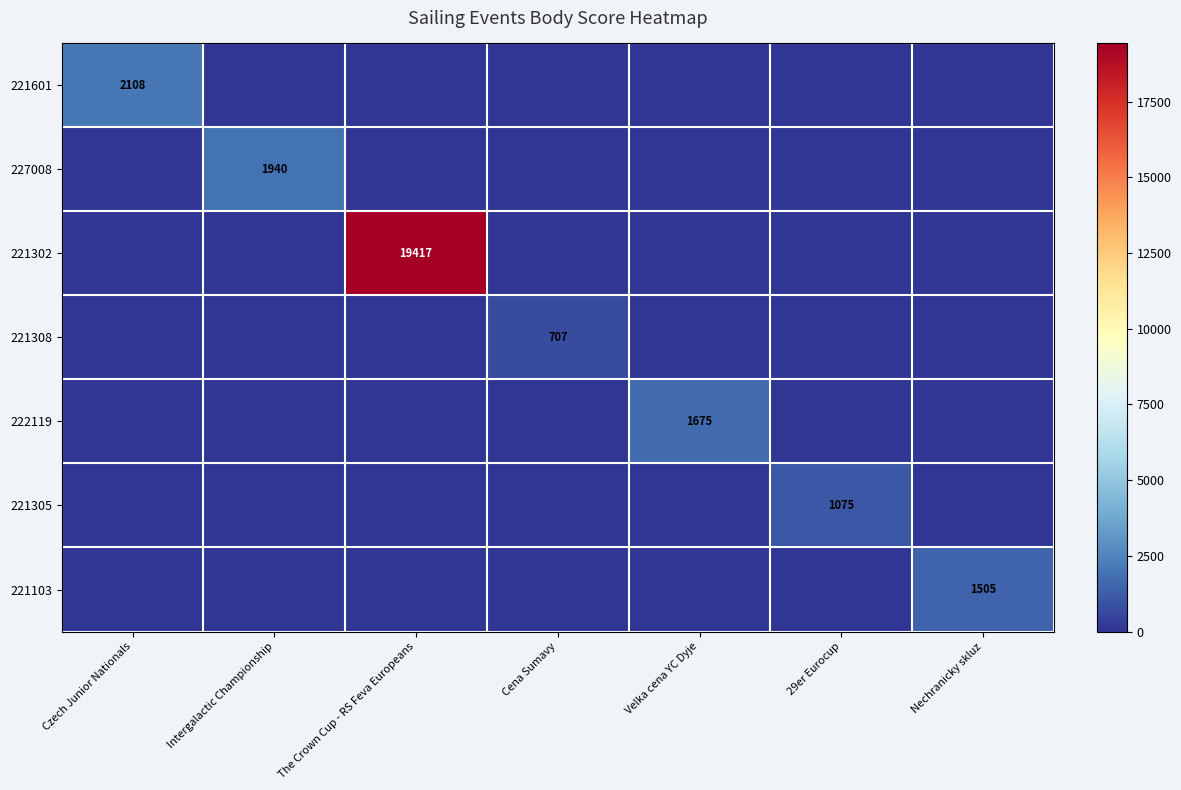

The 221308 series shows 282 at 29er Eurocup. True or false?

False